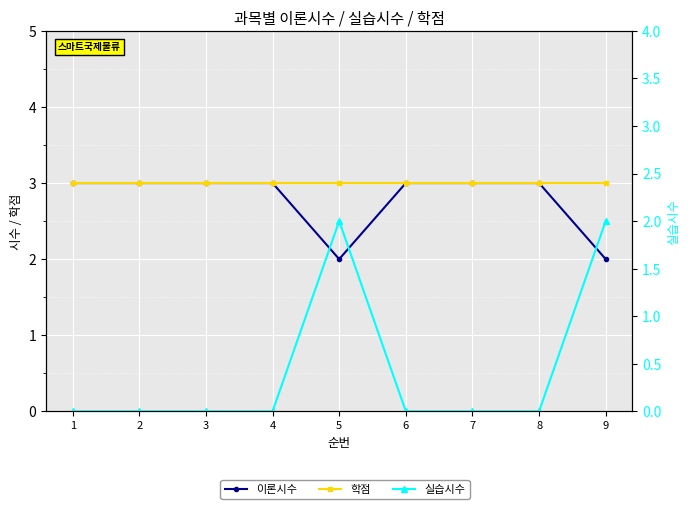

Rank the series at 7 from highest to lowest value.

이론시수, 학점, 실습시수